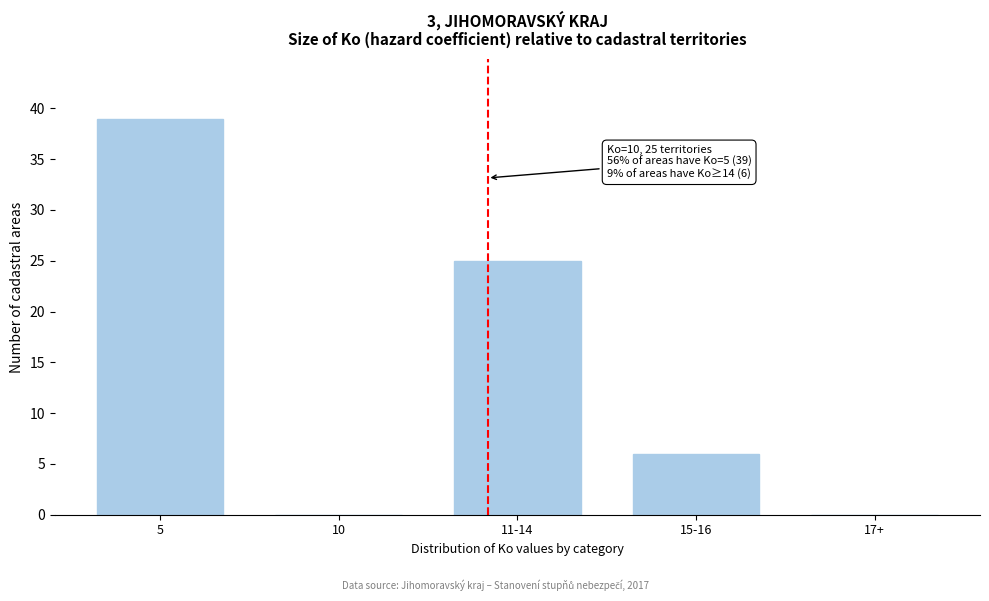

Reading left to right, extract all data points from this chart.

5=39	10=0	11-14=25	15-16=6	17+=0